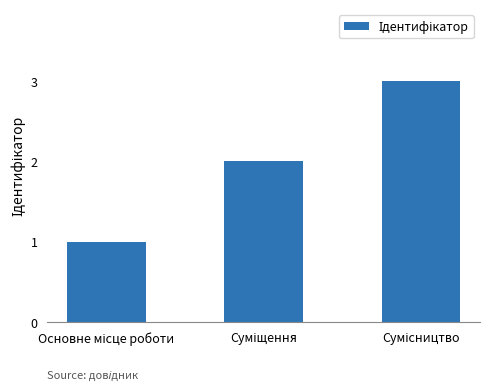

What is the sum of all values?

6